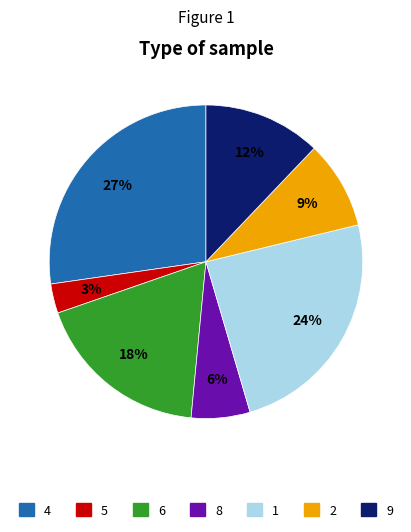

Is the sum of 4 and 5 greater than half?

No